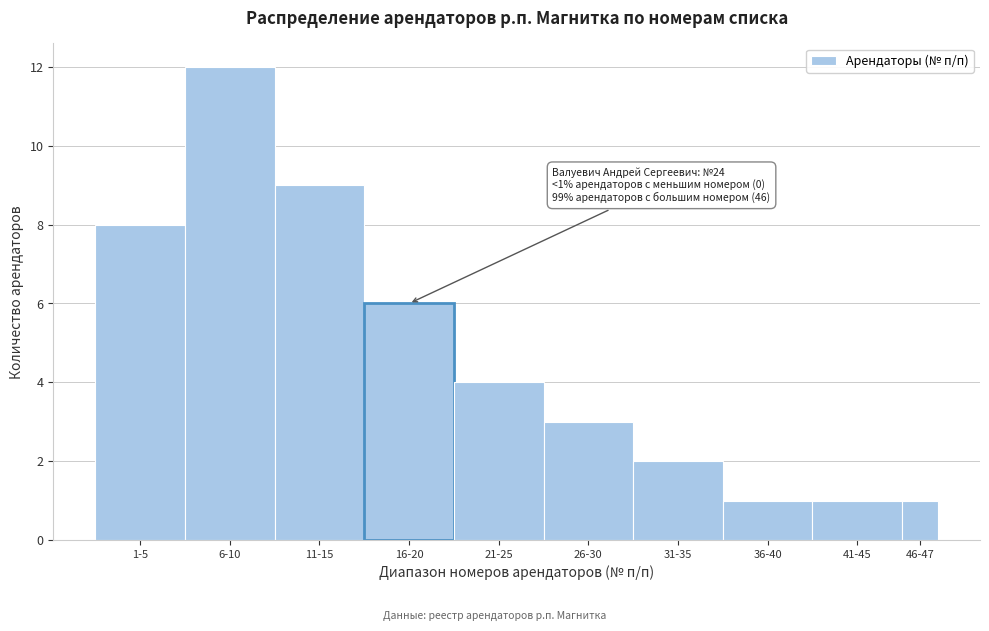

Reading left to right, transcribe all the data shown in this chart.

1-5=8	6-10=12	11-15=9	16-20=6	21-25=4	26-30=3	31-35=2	36-40=1	41-45=1	46-47=1